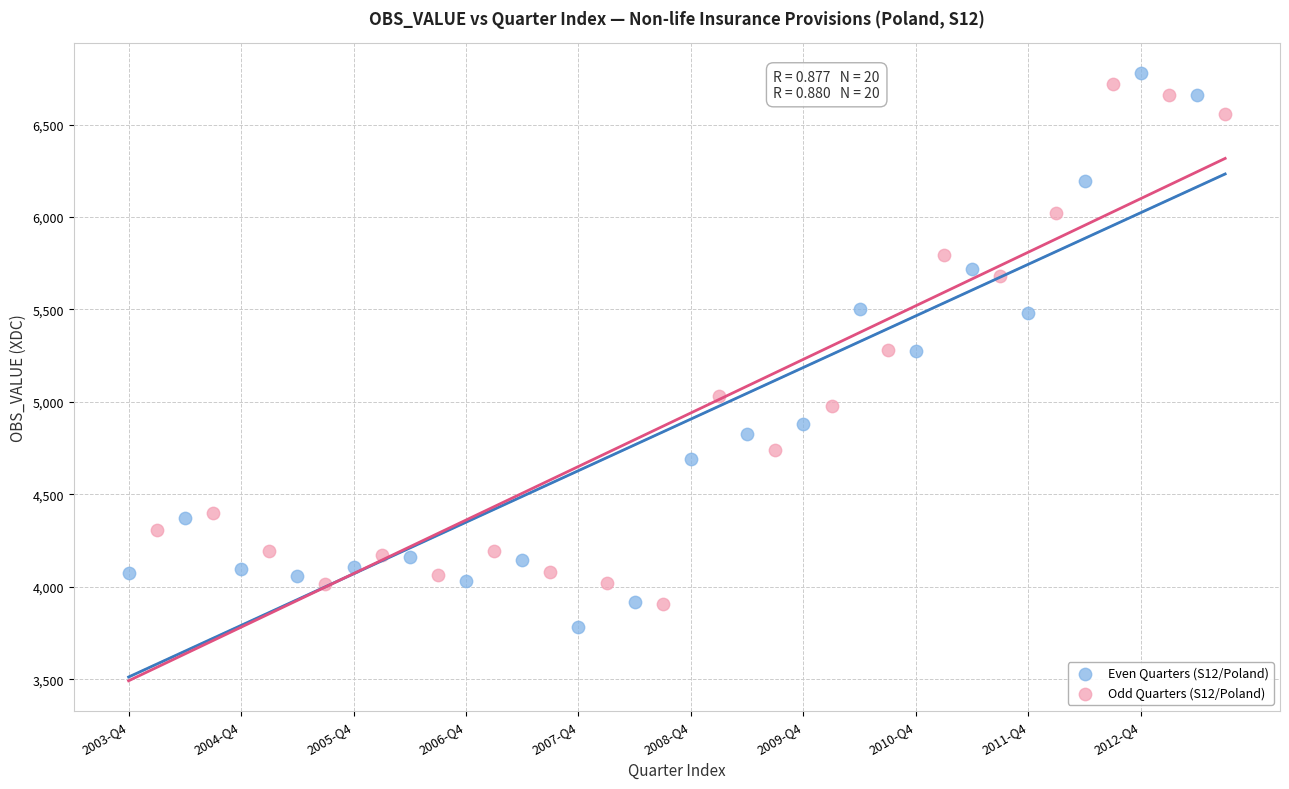

Which series has the widest spread of Y values?

Even Quarters (S12/Poland)